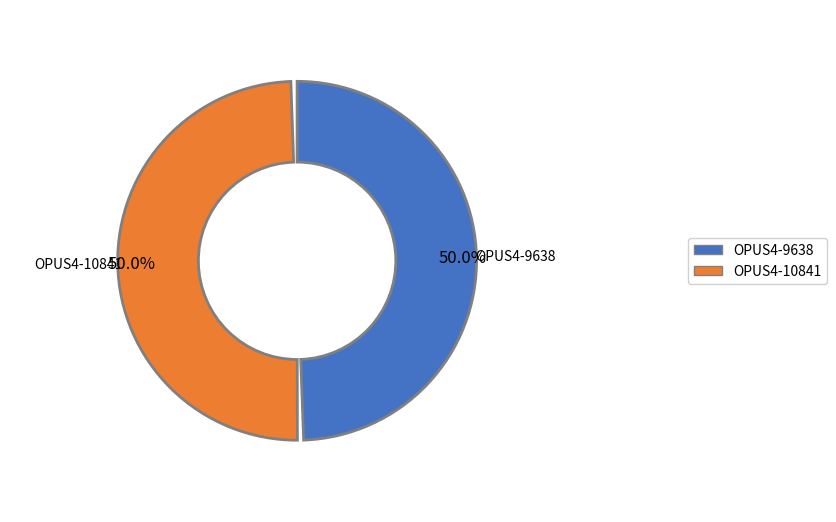

Count the number of slices in the pie.

2